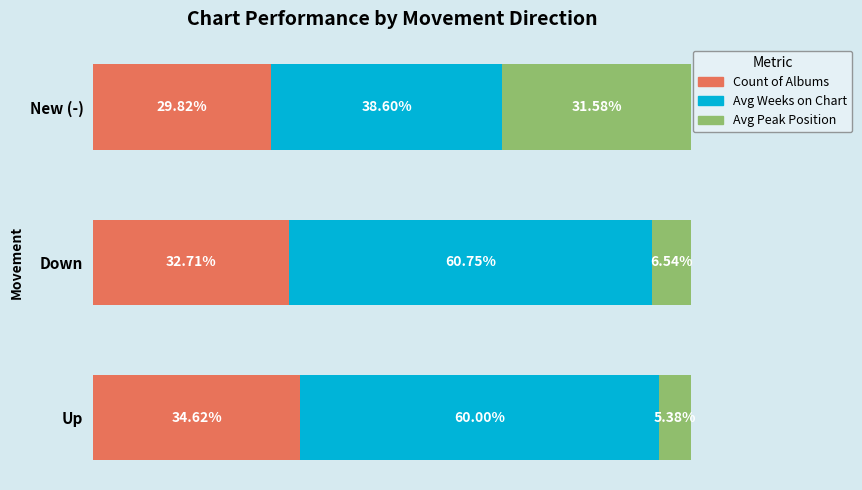

Which category has the lowest value in the Count of Albums series?

New (-)